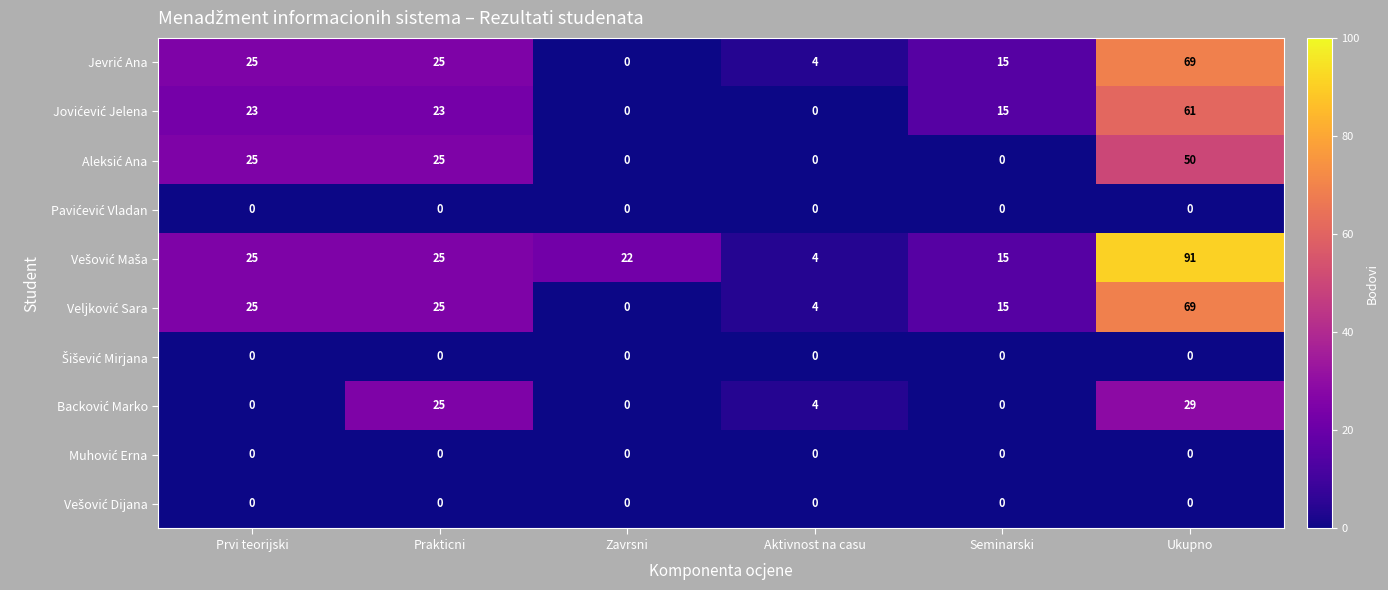

At which category does the chart reach its peak across all series?

Ukupno